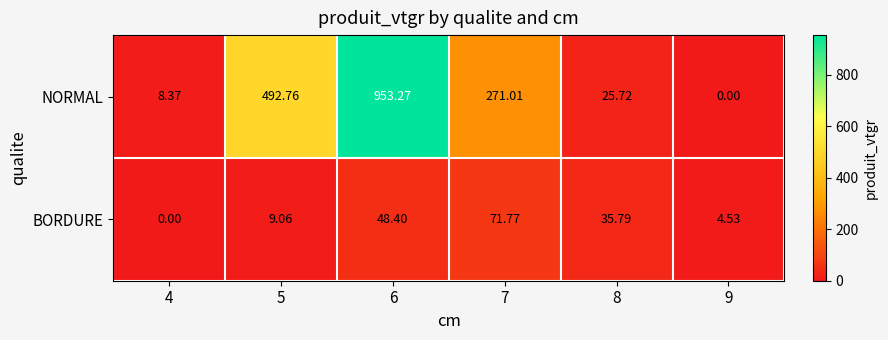

What is the greatest value displayed?

953.3